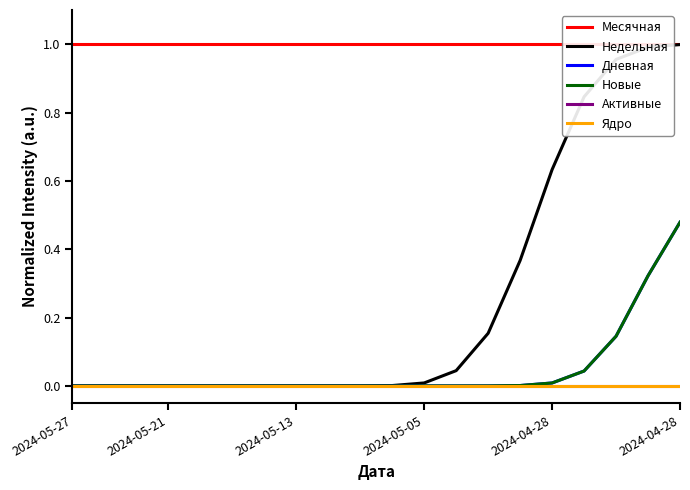

How many series are shown in this chart?

6